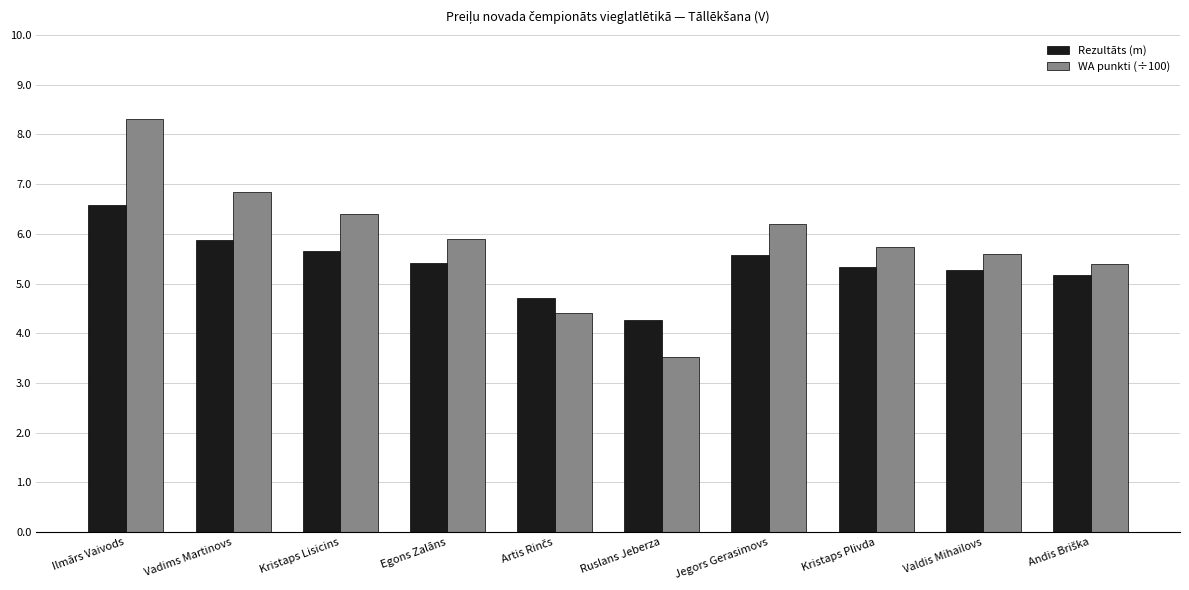

Are the bars grouped side by side (vs. stacked)?

Yes